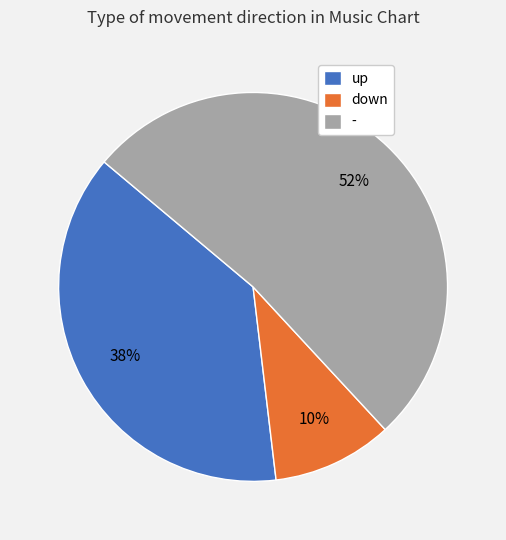

To the nearest percent, what is the difference between the largest and smallest slice percentages?

42%